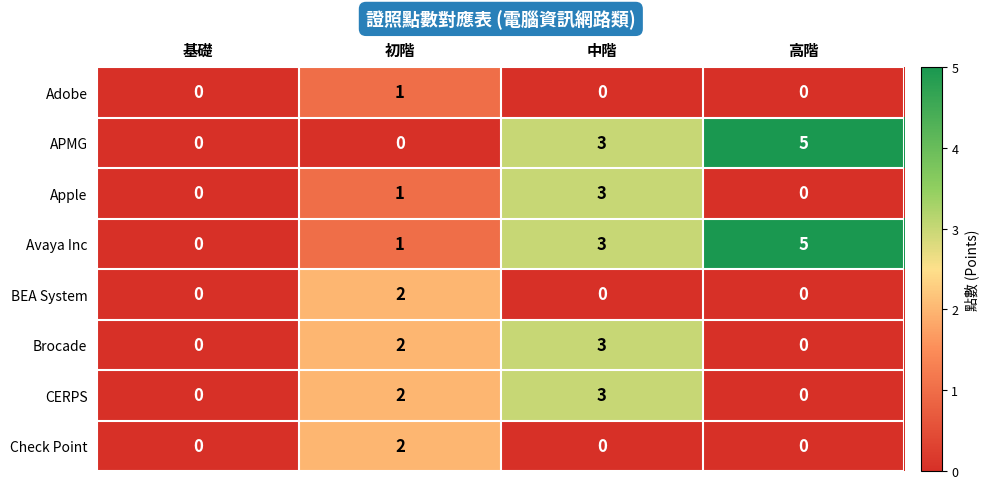

Which series has the largest total across all categories?

Avaya Inc